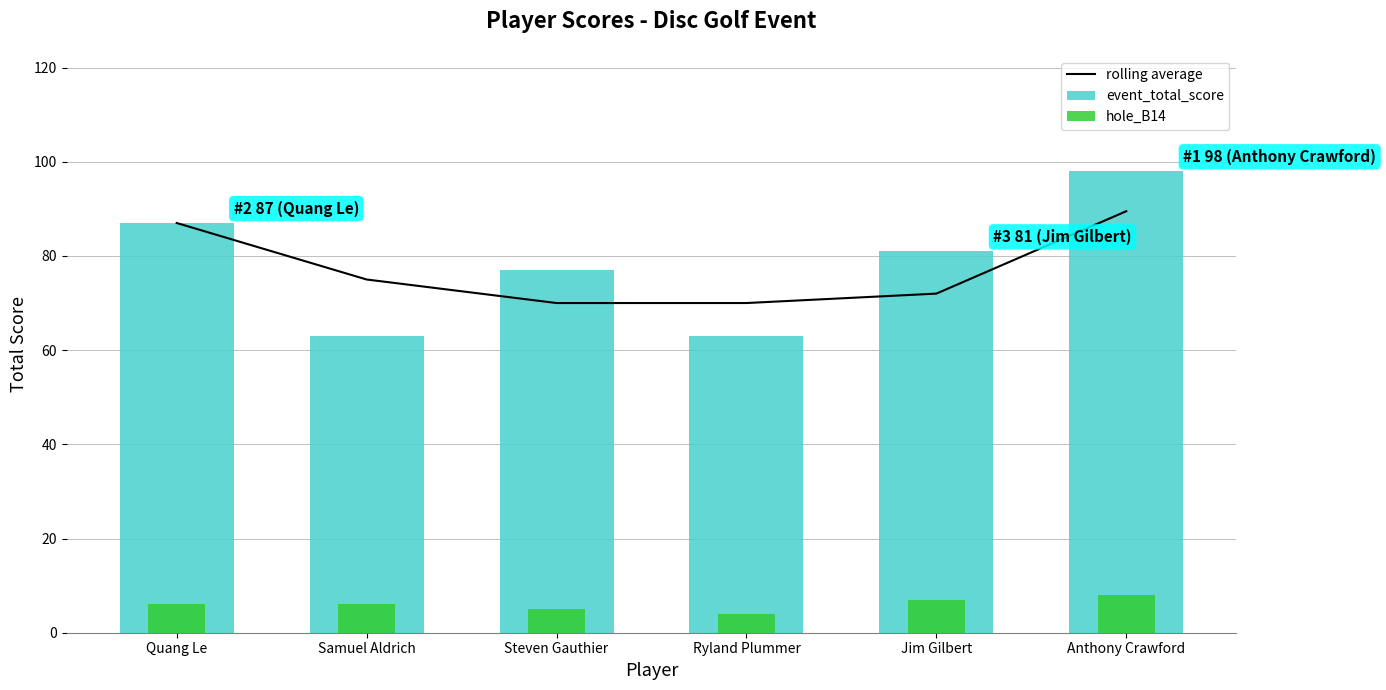

Rank the series by their maximum value, from lowest to highest.

hole_B14, rolling average, event_total_score